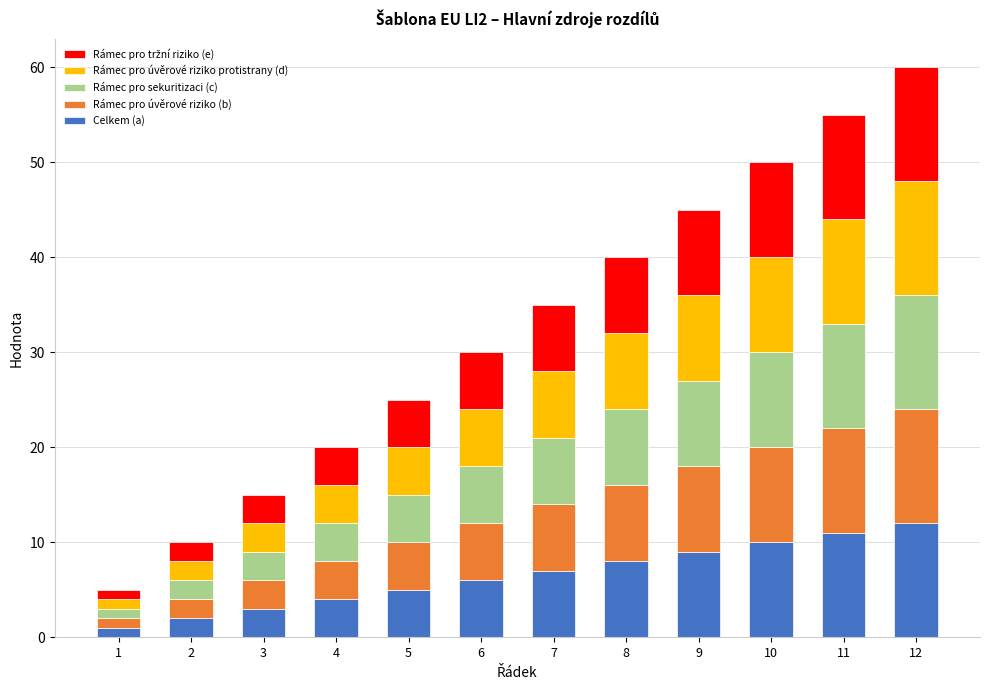

How many data points does each series have?

12